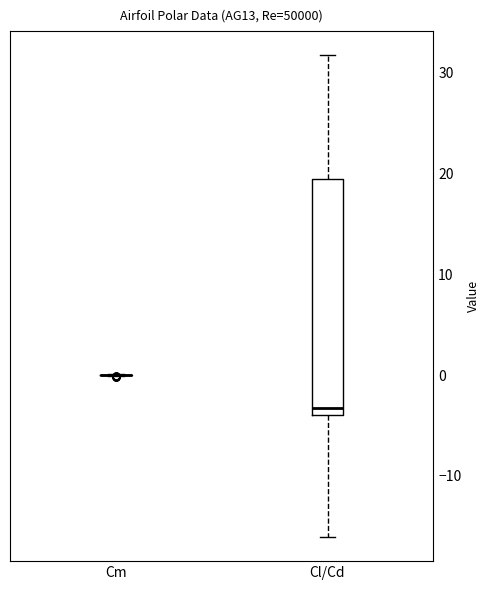

Reading left to right, transcribe this box plot: for each box, give where its median line is, the range the box spans, and where its two whiskers end, as read against the y-axis. The values are not printed on the chart, so give them approximately, as read against the axis.

Cm: box collapsed to a line at 0, whiskers 0 to 0
Cl/Cd: median -3, box -4 to 19, whiskers -16 to 32